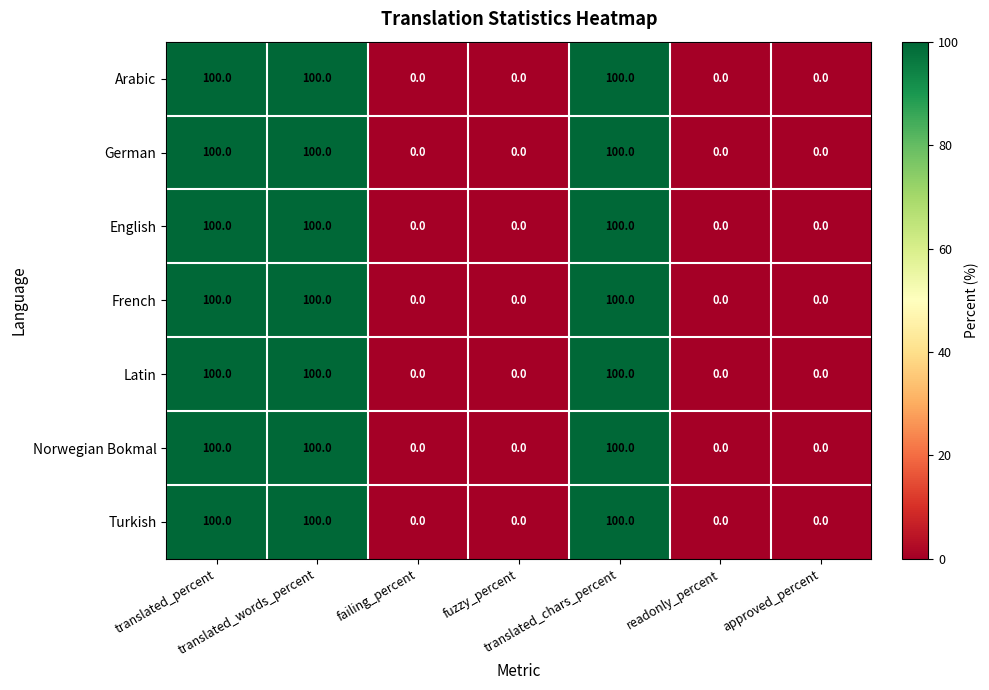

Count the English values in the range 0 to 100.

7